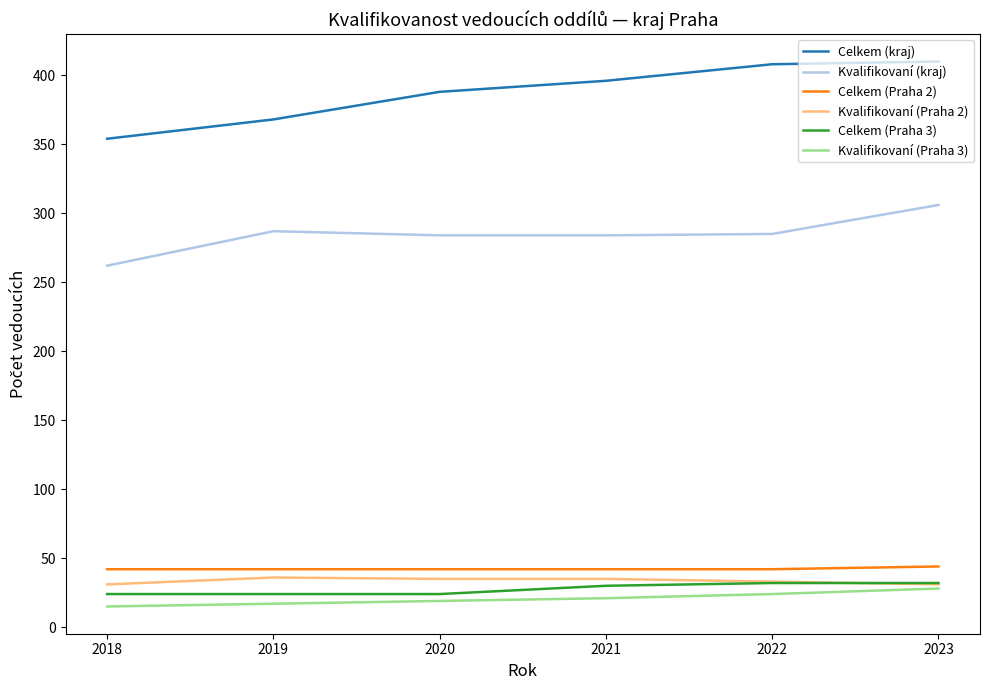

Does the chart display data point markers on the line(s)?

No